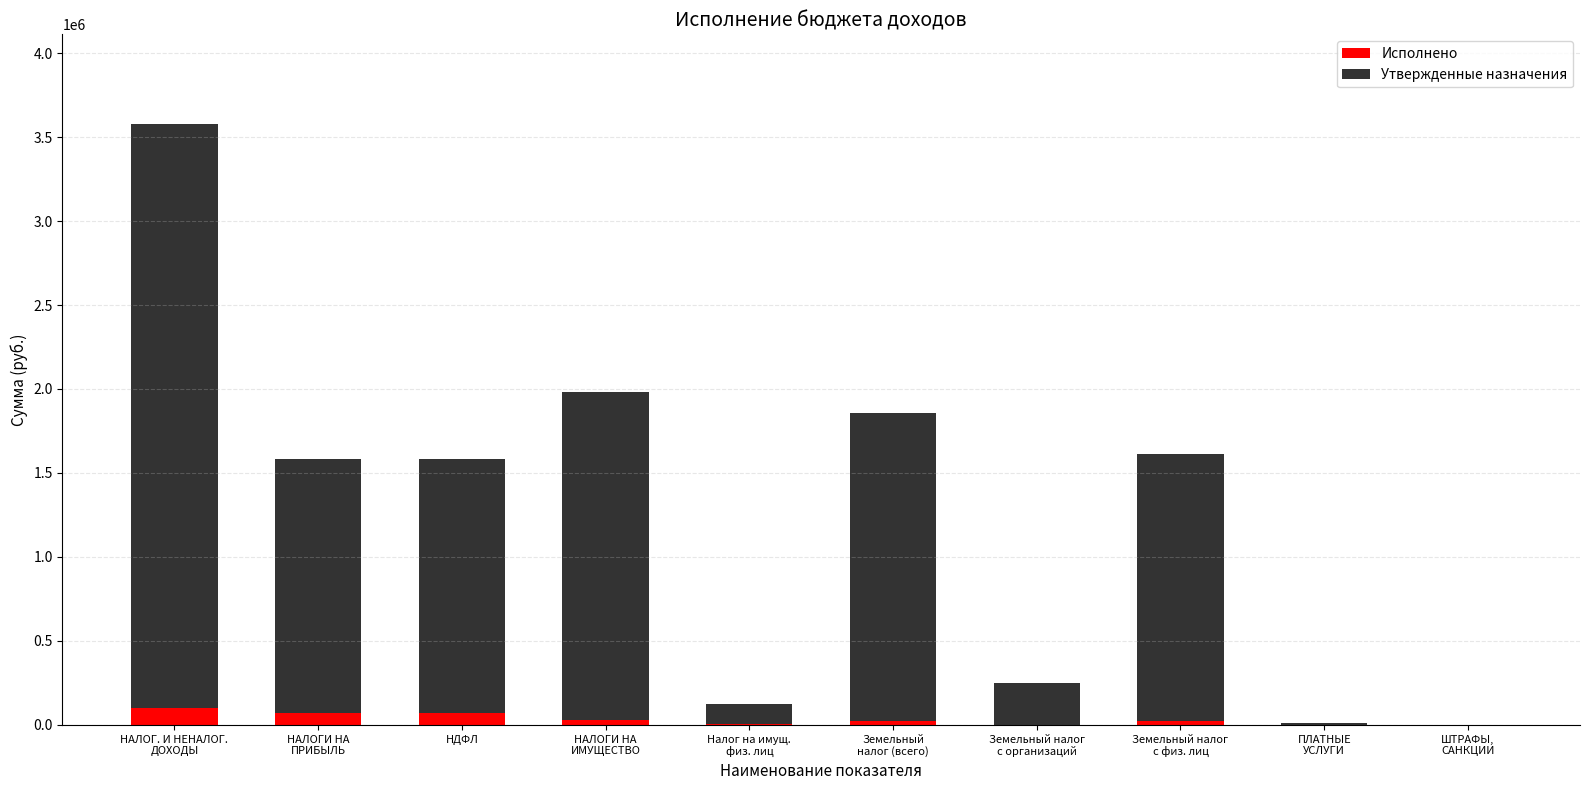

What are all the series names shown in the legend?

Исполнено, Утвержденные назначения